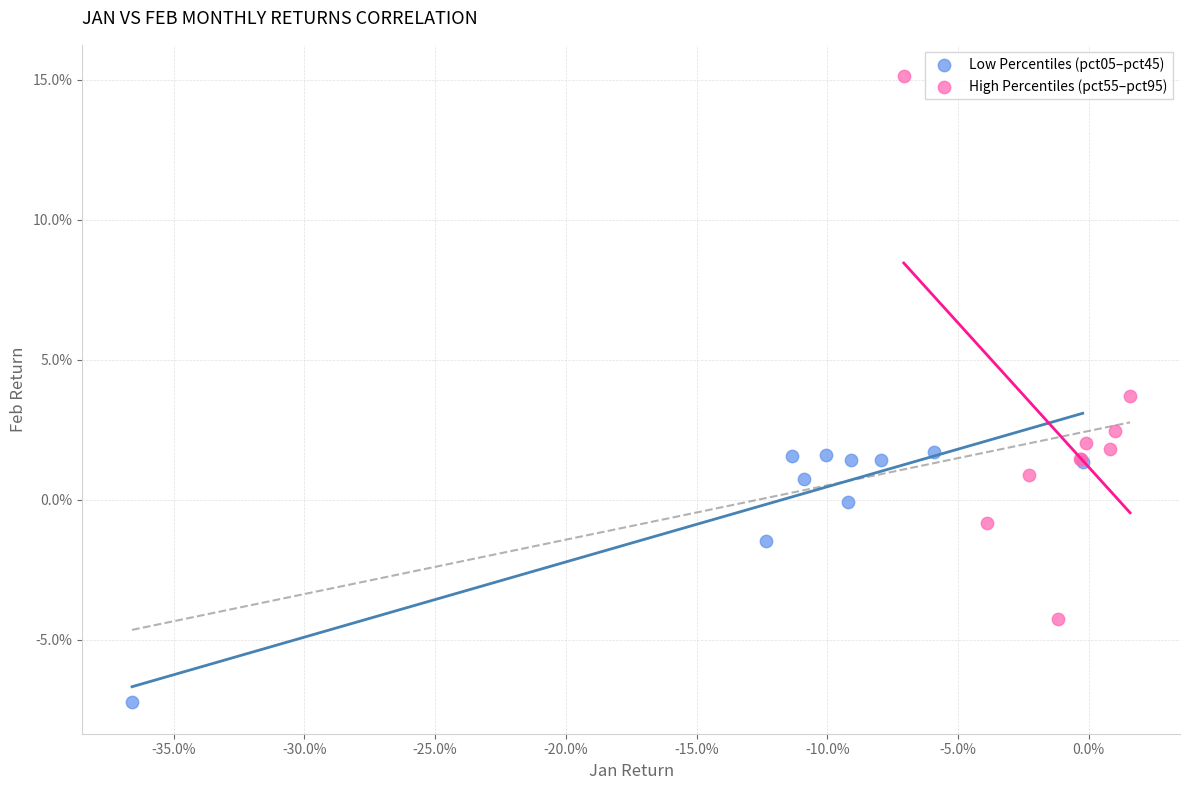

Which series contains the lowest Y value?

Low Percentiles (pct05–pct45)